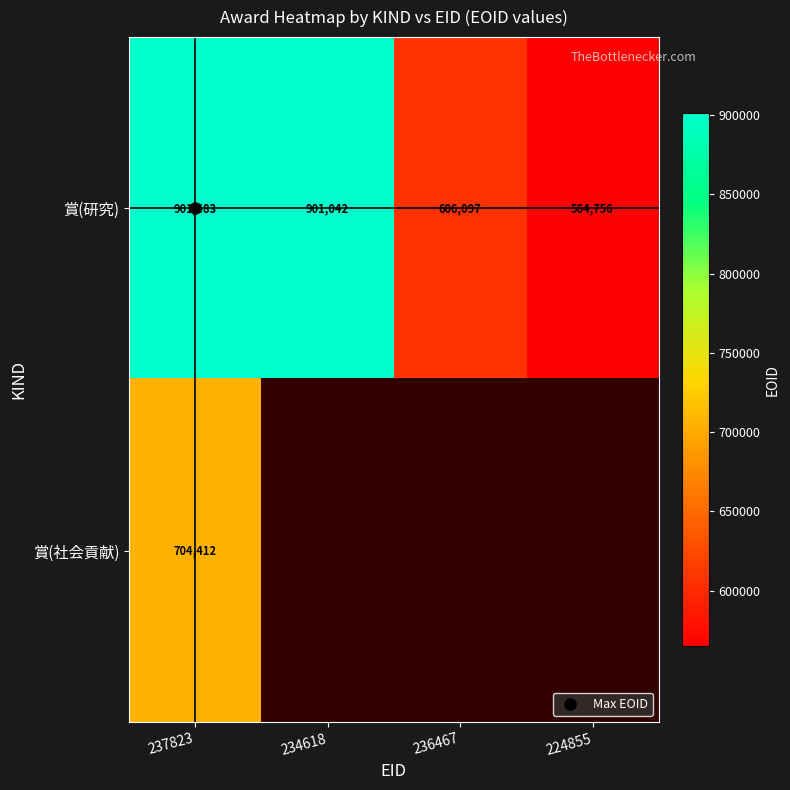

Rank the categories by 賞(研究) value from highest to lowest.

237823, 234618, 236467, 224855